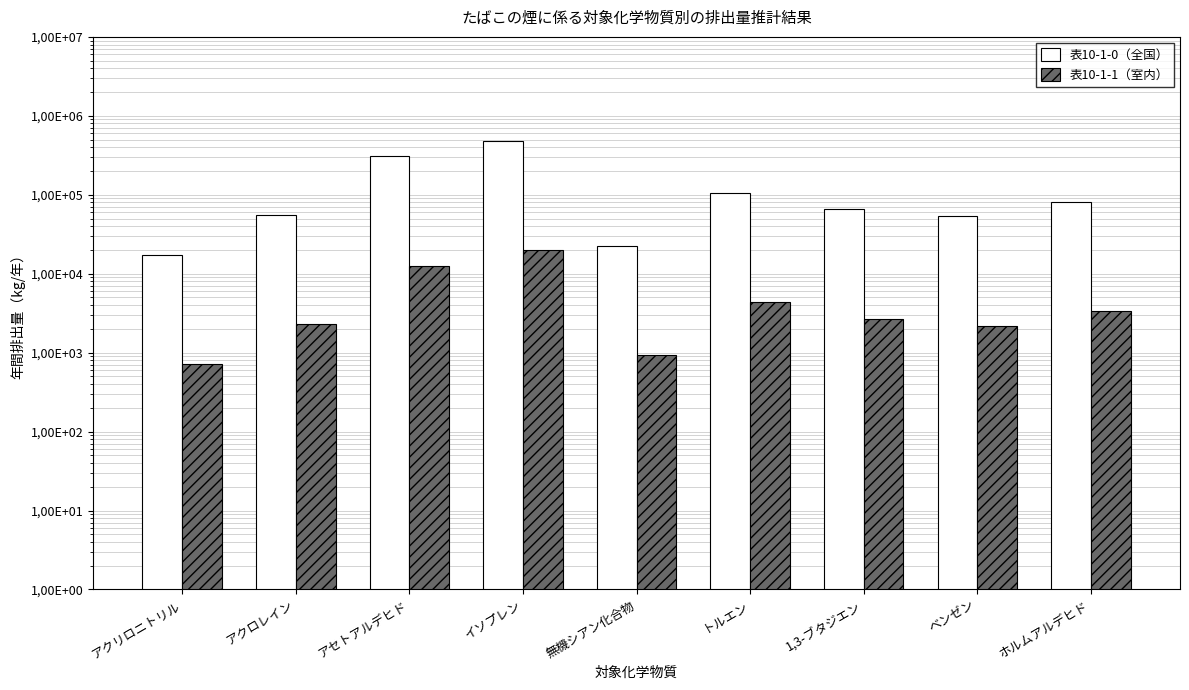

At which category is the sum across all series the highest?

イソプレン